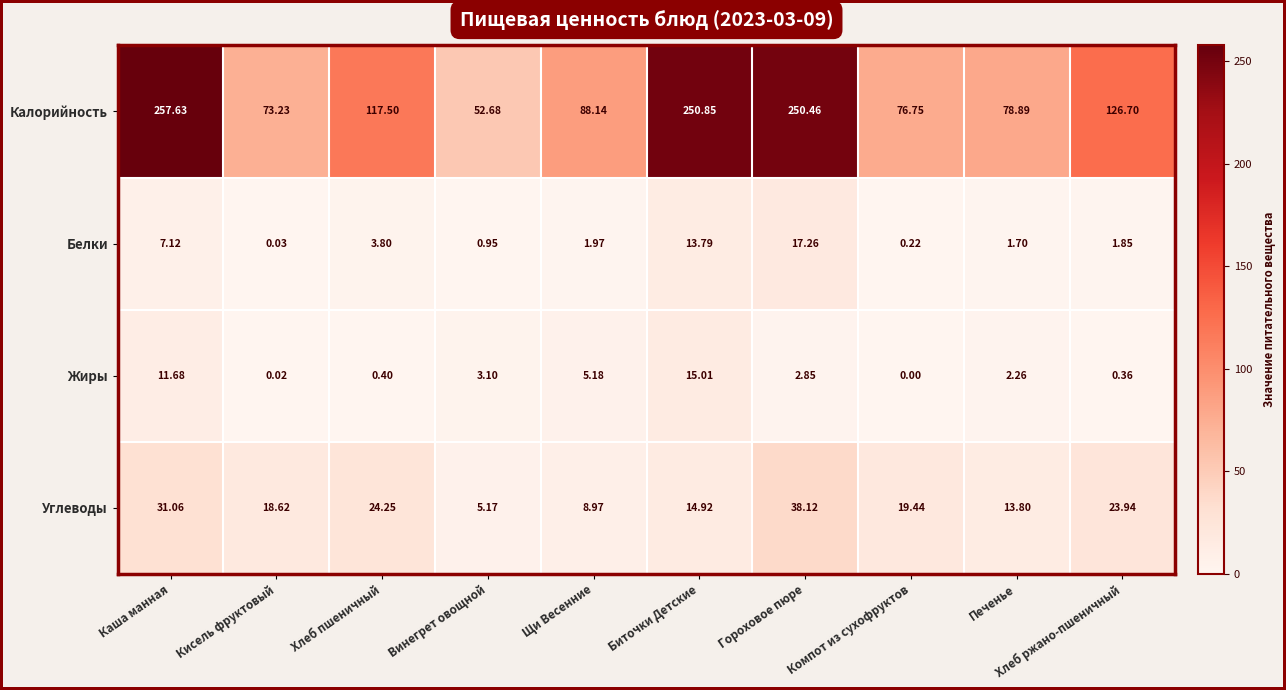

What is the difference between the highest and lowest values at Каша манная?

250.5